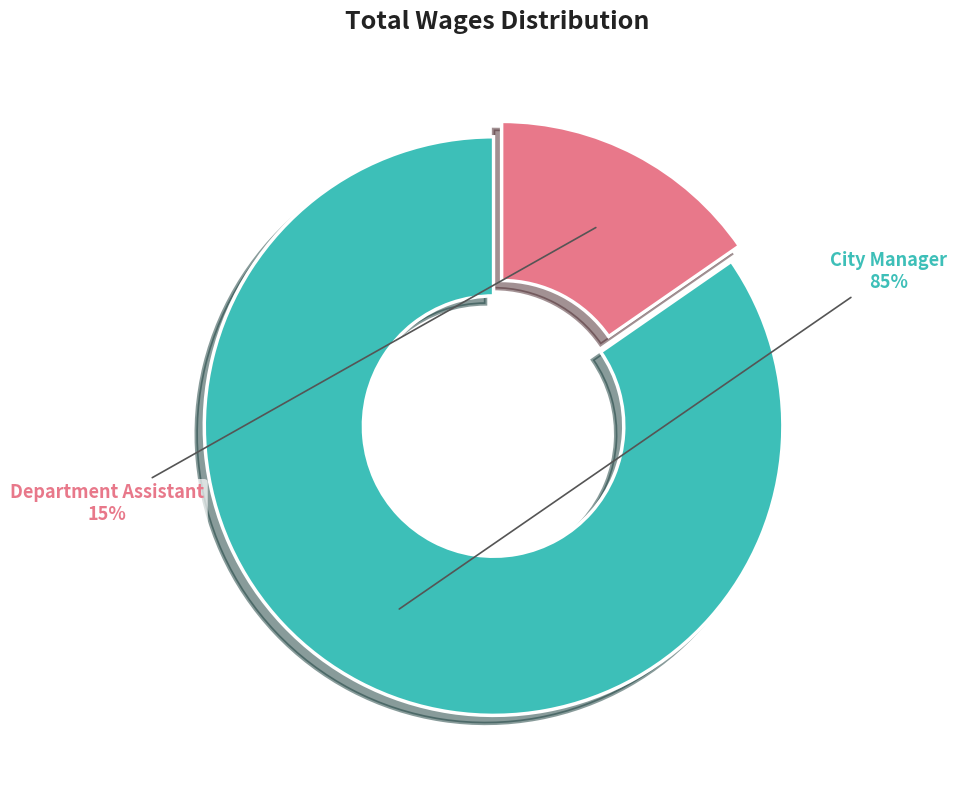

Count the number of slices in the pie.

2